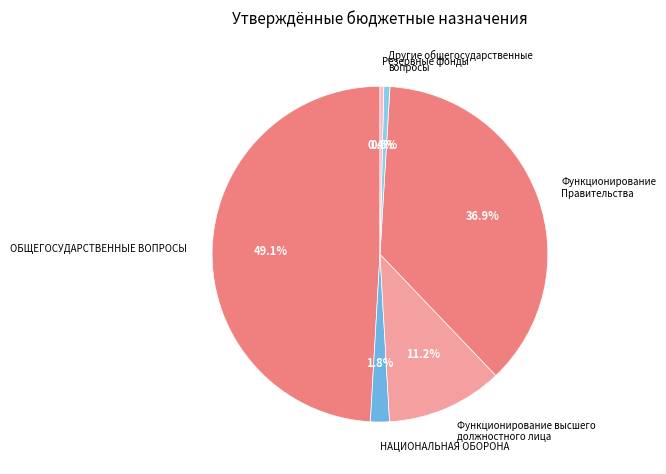

Is there any slice that represents more than half of the pie?

No